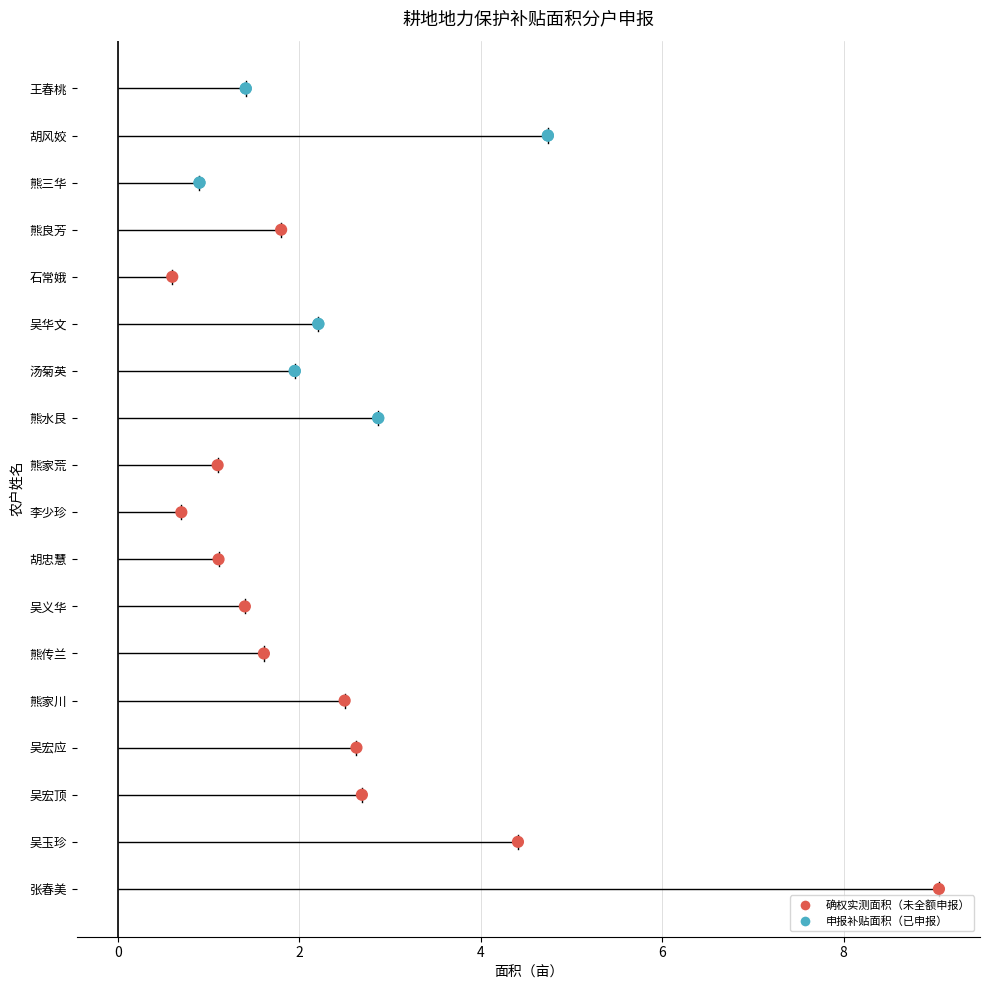

What is the total value across all series at 熊家川?

2.5